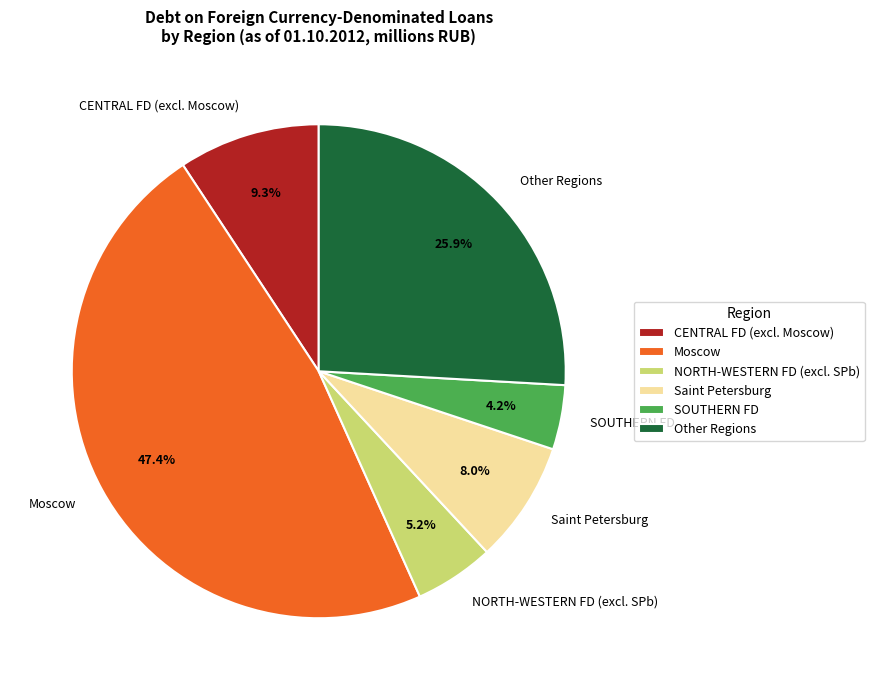

Do Saint Petersburg and SOUTHERN FD together represent more than half of the pie?

No